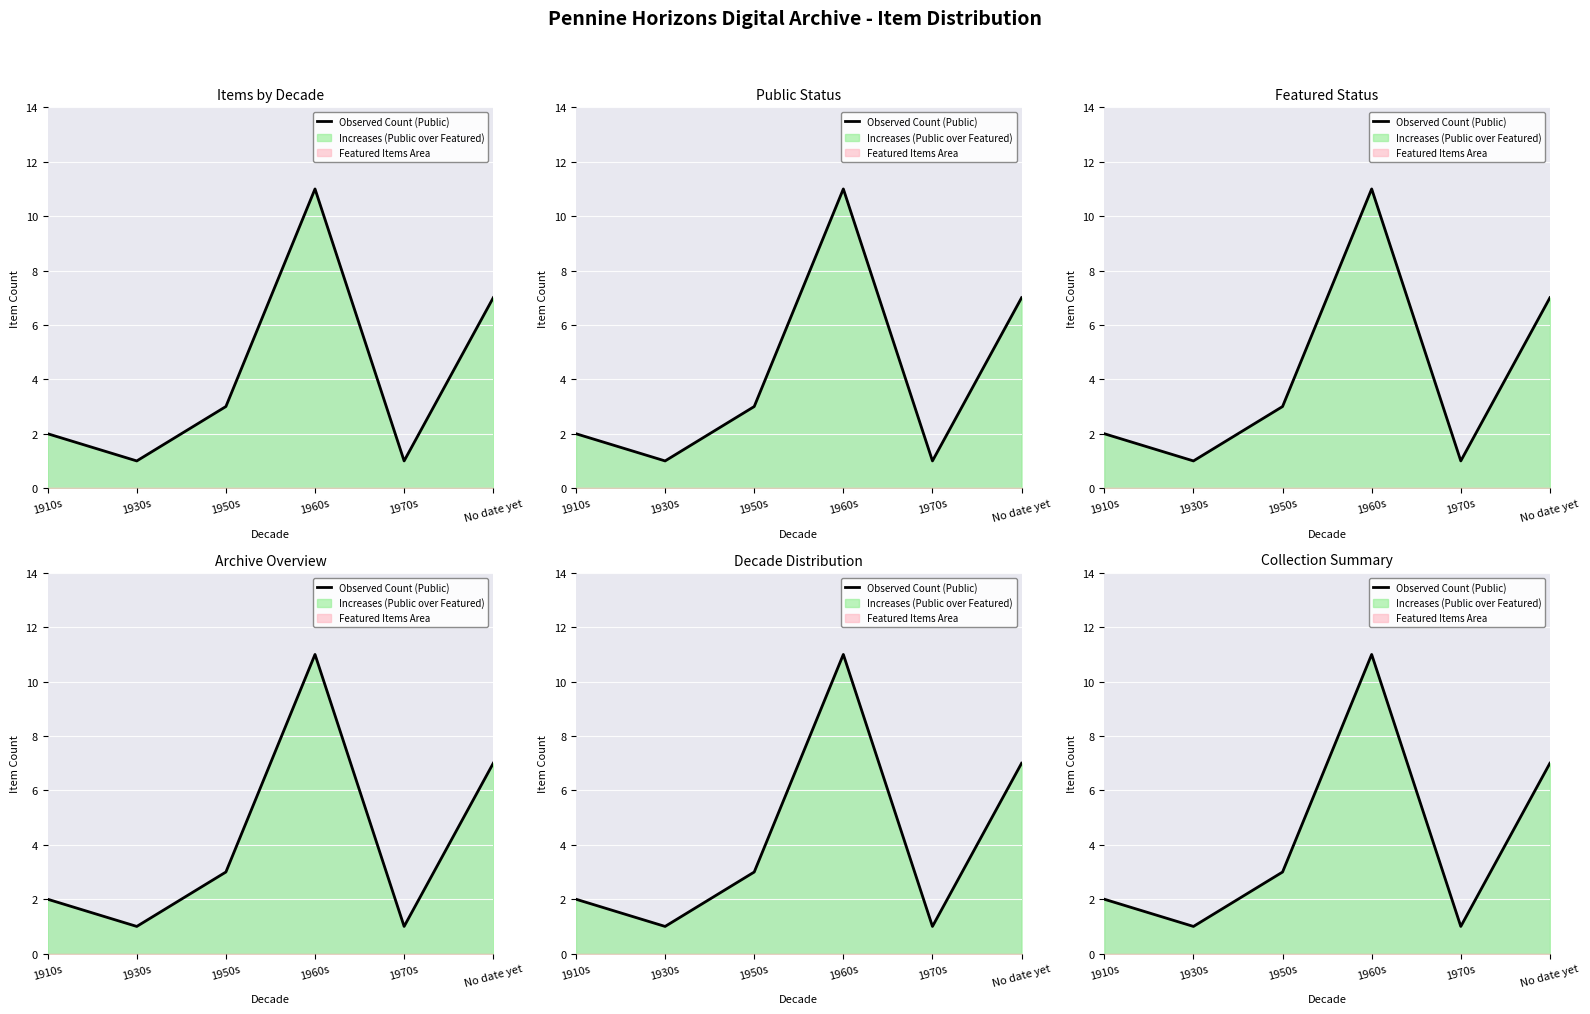

What is the value of the 2nd point from the left?

1